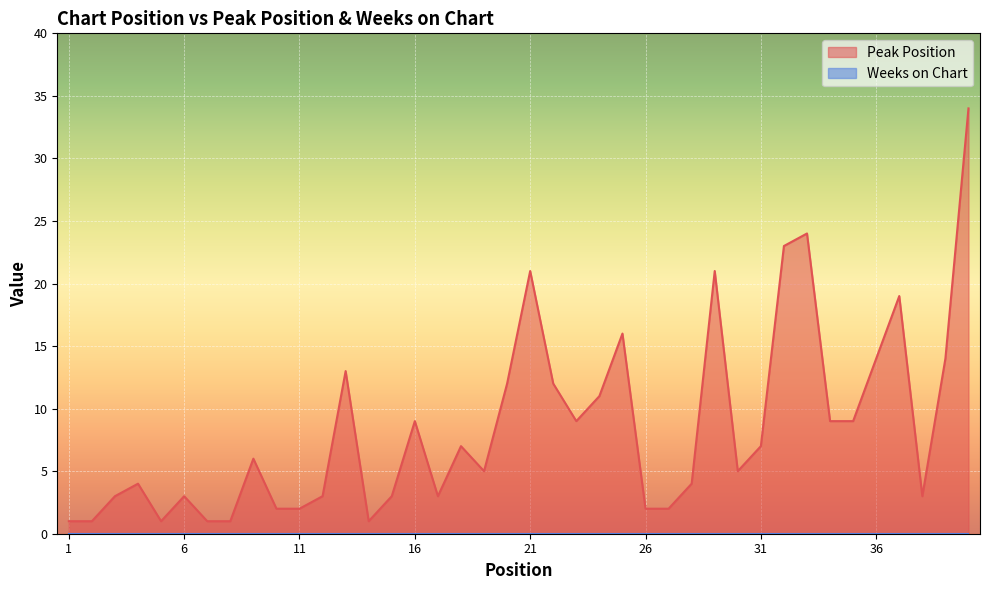

True or false: the data has more than 0 interior local peaks.

True